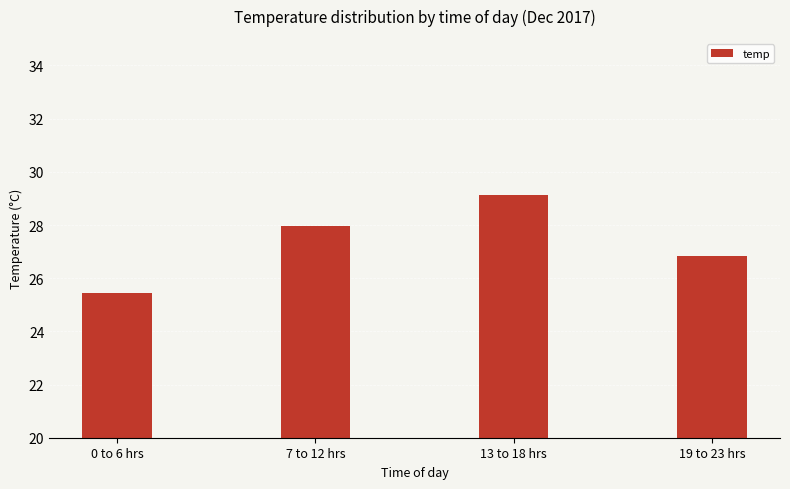

What is the sum of the values at 13 to 18 hrs and 7 to 12 hrs?

57.1